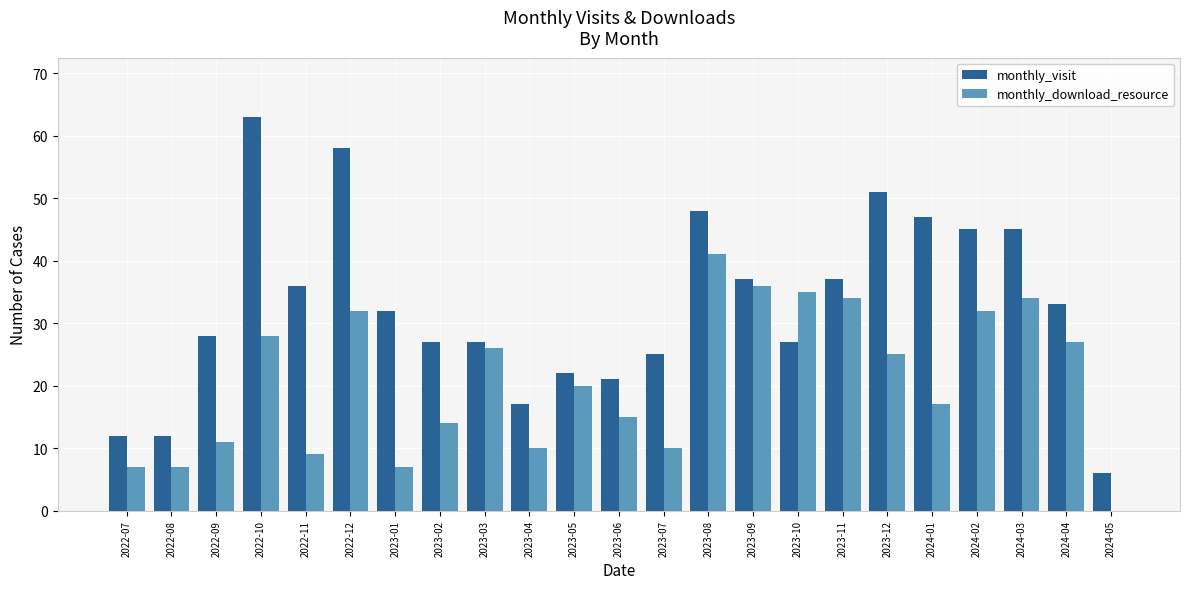

Reading left to right, what are all the values shown in this chart?

monthly_visit: 2022-07=12	2022-08=12	2022-09=28	2022-10=63	2022-11=36	2022-12=58	2023-01=32	2023-02=27	2023-03=27	2023-04=17	2023-05=22	2023-06=21	2023-07=25	2023-08=48	2023-09=37	2023-10=27	2023-11=37	2023-12=51	2024-01=47	2024-02=45	2024-03=45	2024-04=33	2024-05=6
monthly_download_resource: 2022-07=7	2022-08=7	2022-09=11	2022-10=28	2022-11=9	2022-12=32	2023-01=7	2023-02=14	2023-03=26	2023-04=10	2023-05=20	2023-06=15	2023-07=10	2023-08=41	2023-09=36	2023-10=35	2023-11=34	2023-12=25	2024-01=17	2024-02=32	2024-03=34	2024-04=27	2024-05=0